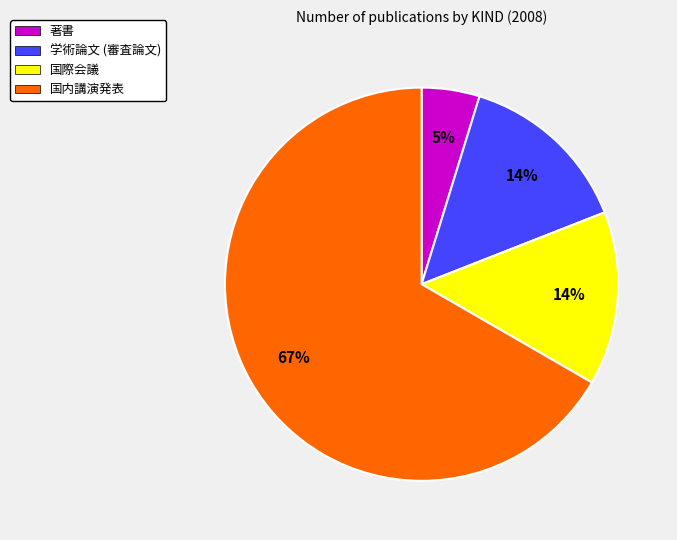

What is the smallest slice in the pie chart?

著書